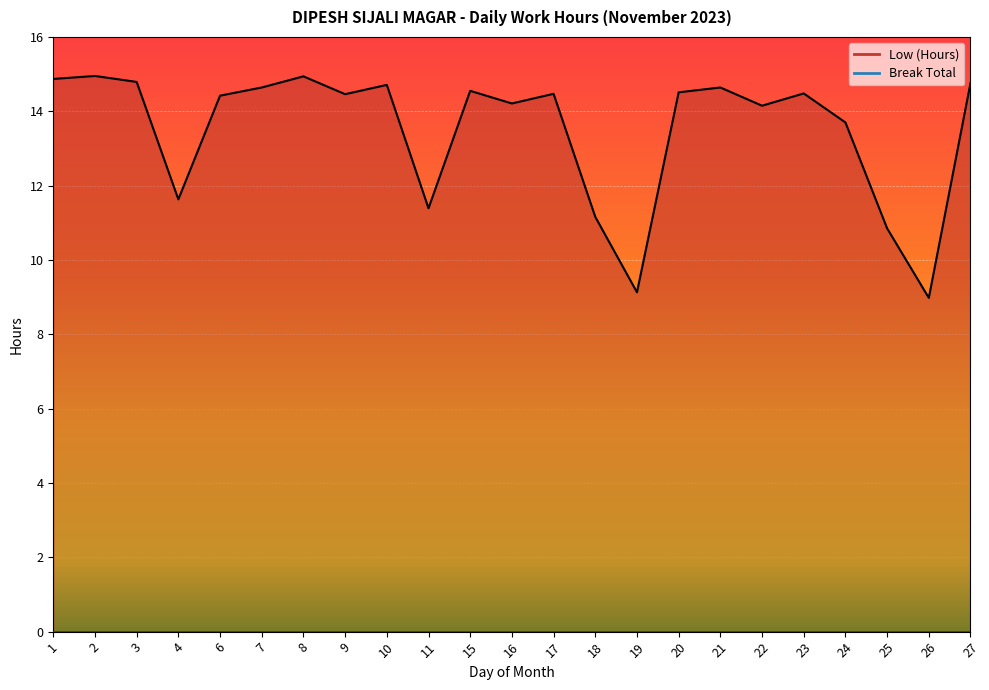

List the labels in order of value, smallest first.

26, 19, 25, 18, 11, 4, 24, 22, 16, 6, 9, 17, 23, 20, 15, 7, 21, 10, 27, 3, 1, 8, 2